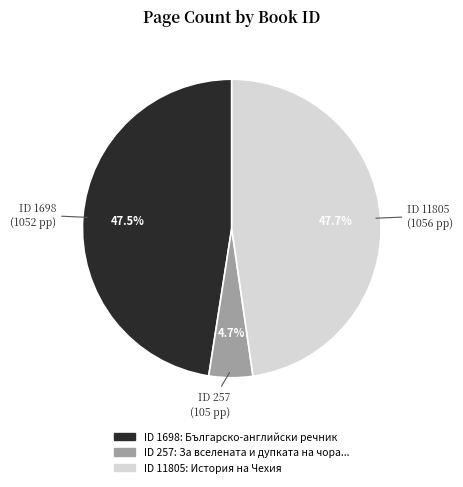

Which slice is the smallest?

ID 257